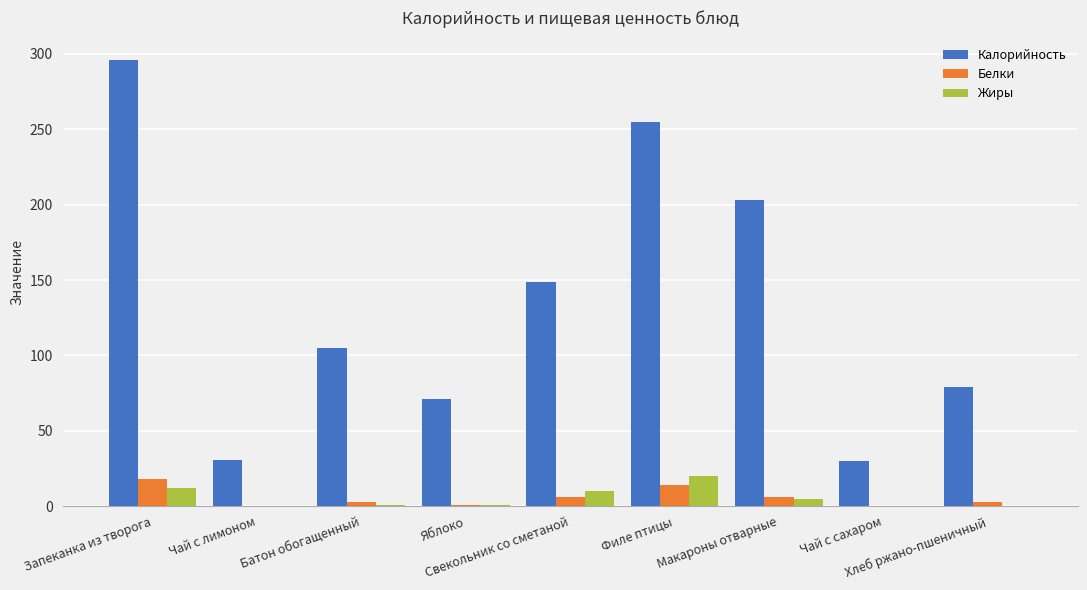

Count the number of data series in this chart.

3